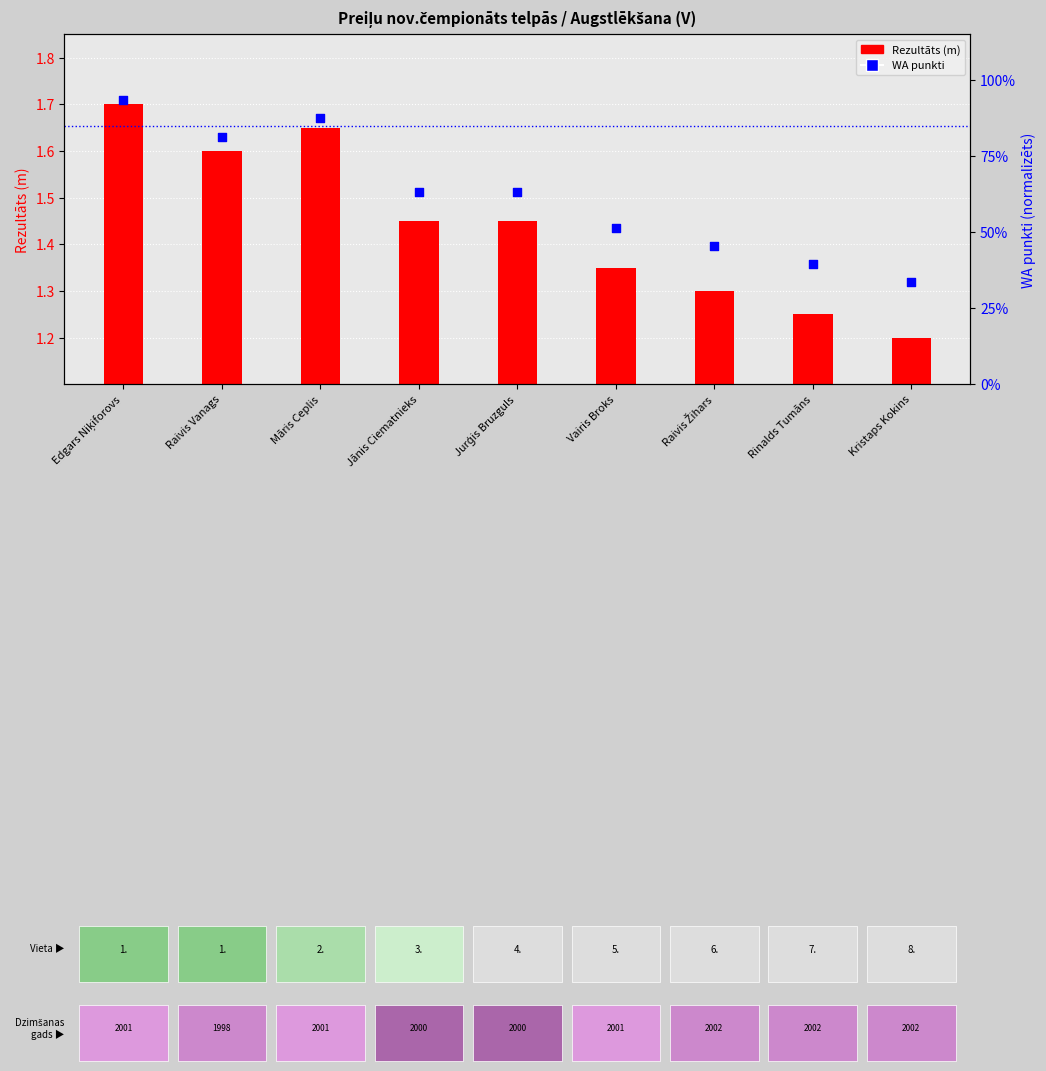

Which series reaches the minimum Y coordinate?

Rezultāts (m)